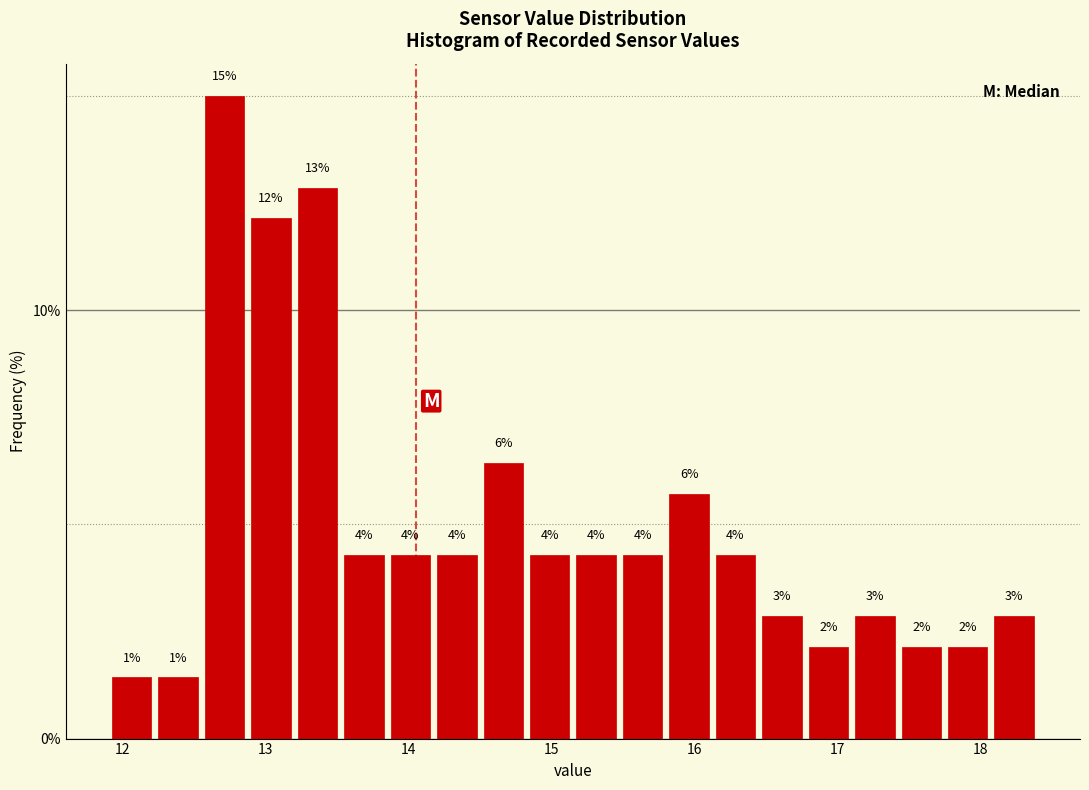

Read against the x-axis, roughly where is the centre of the tallest bar?

12.7